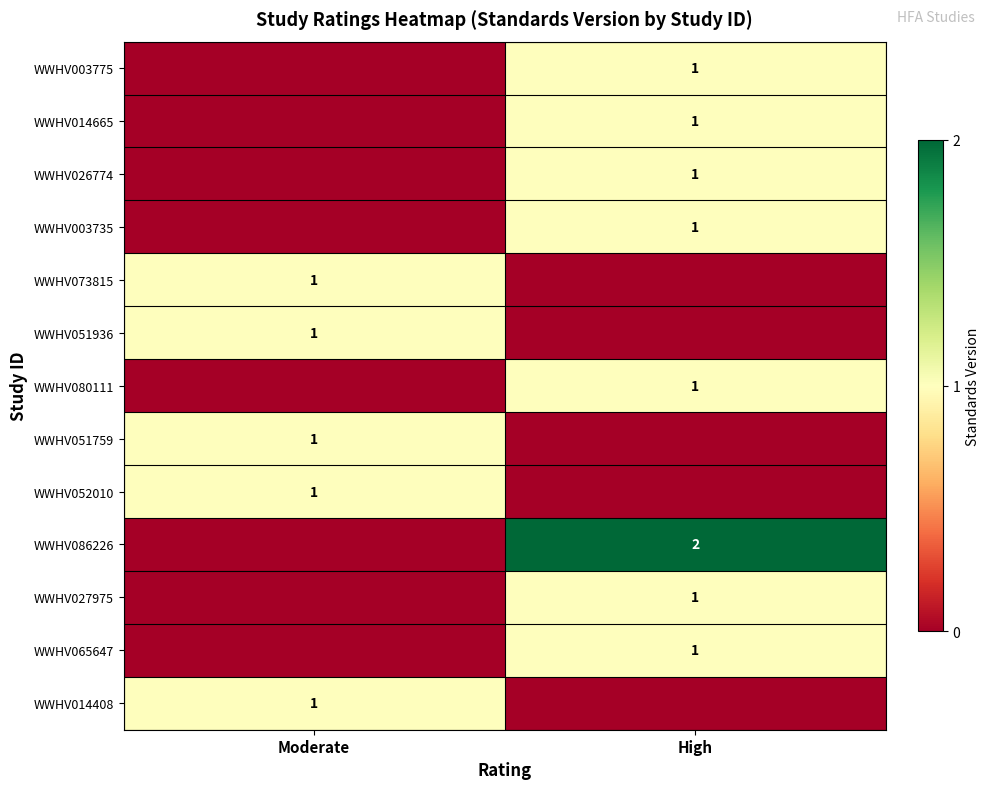

The WWHV065647 series shows 1 at High. True or false?

True